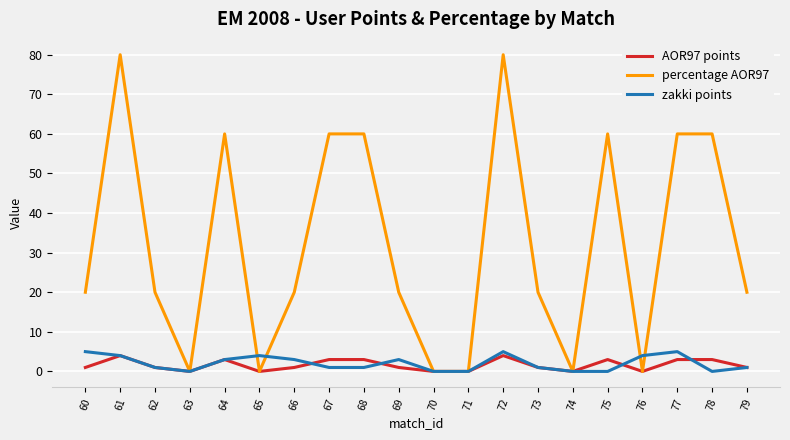

What is the sum of the percentage AOR97 values at 77 and 73?

80